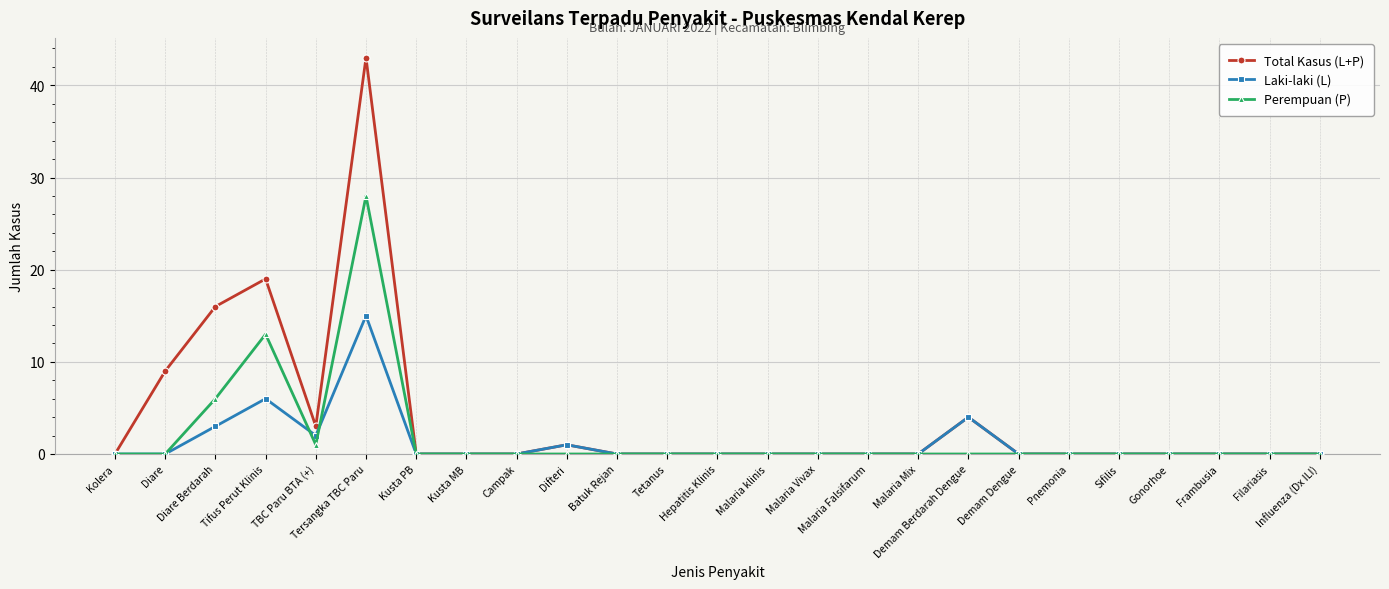

Rank the series by their maximum value, from lowest to highest.

Laki-laki (L), Perempuan (P), Total Kasus (L+P)